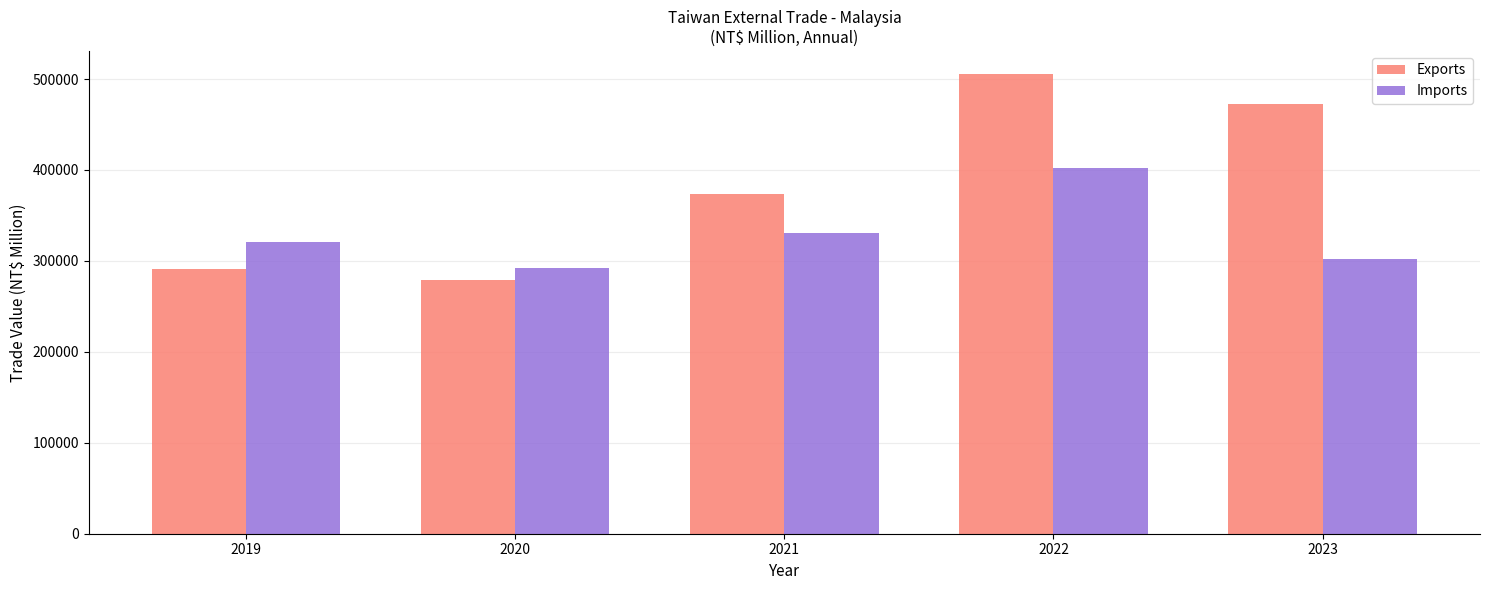

How many values in the Exports series are below 373298?

2